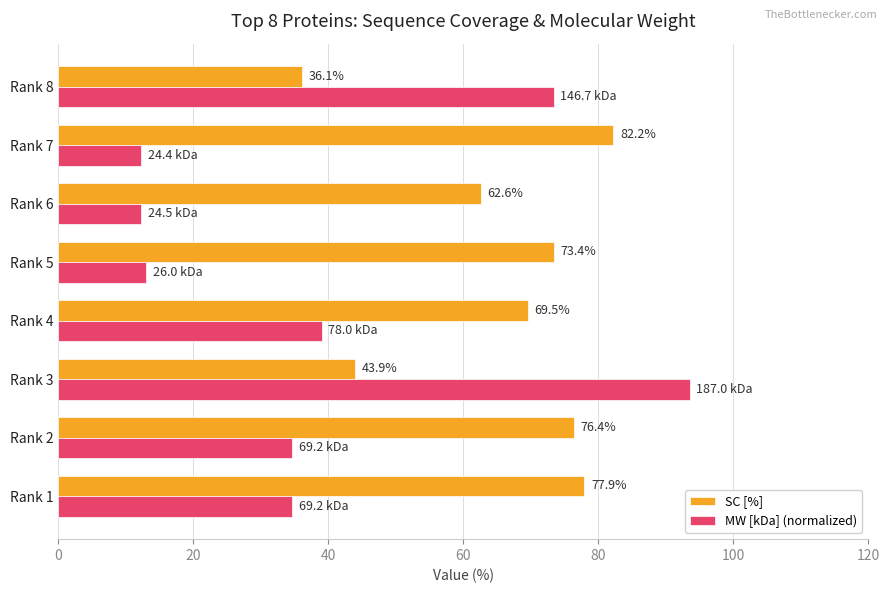

What is the sum of the SC [%] values at Rank 3 and Rank 4?

113.4